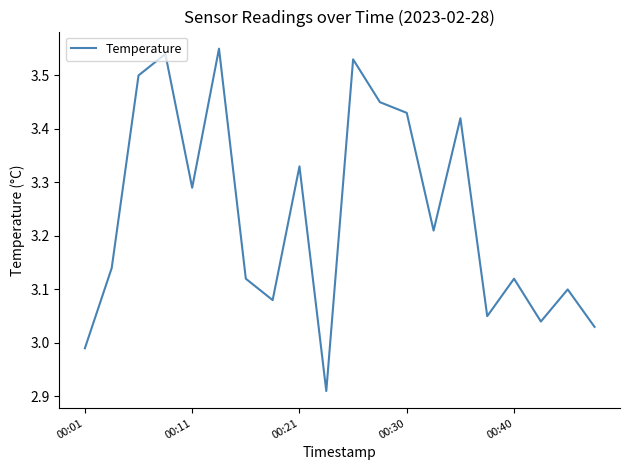

How many points are higher than both their immediate neighbors (excluding endpoints)?

7